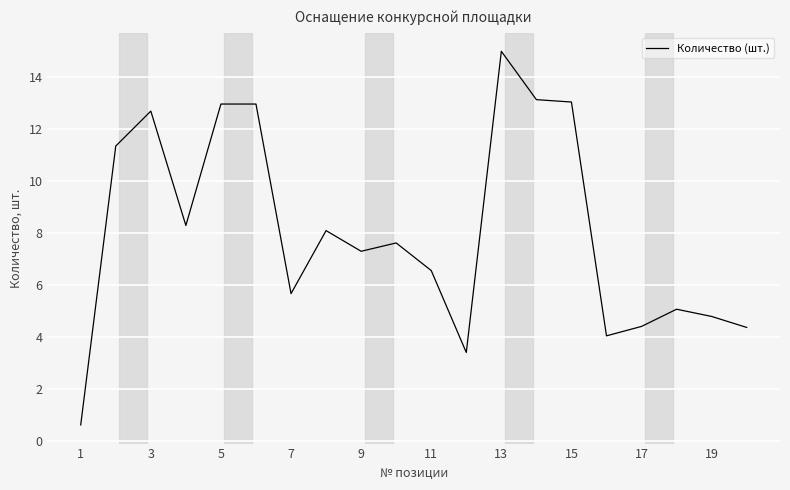

What is the maximum value shown in the chart?

15.0